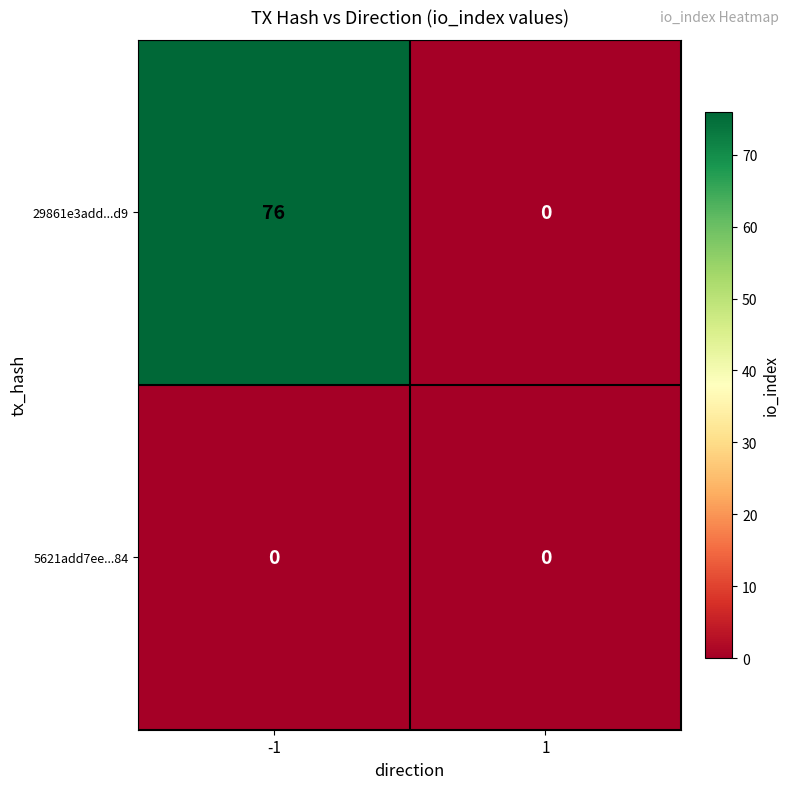

List the series in order of their overall mean, lowest first.

5621add7ee...84, 29861e3add...d9